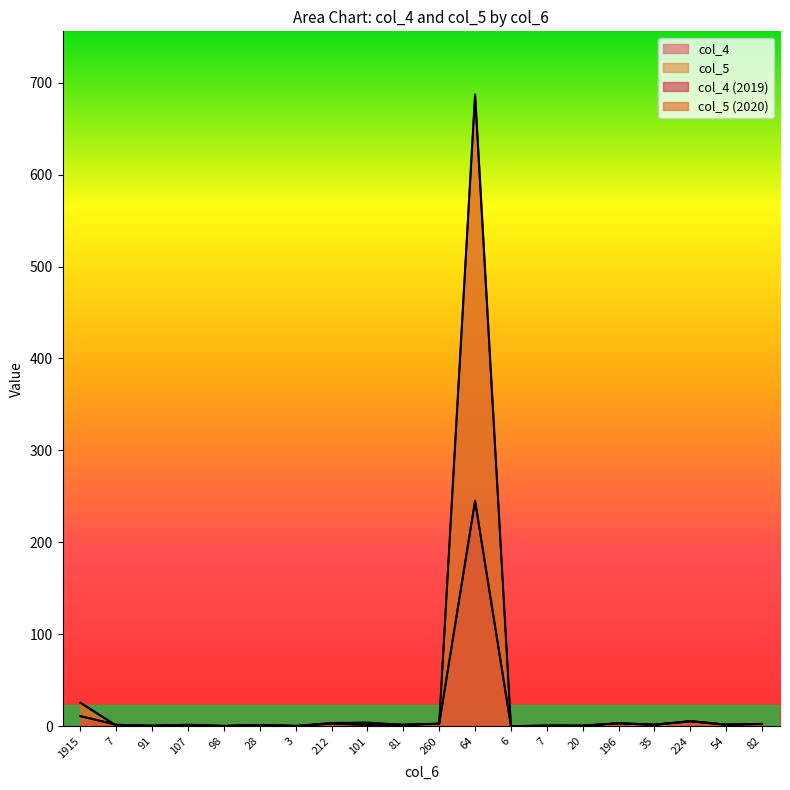

Rank the series by their average value, from lowest to highest.

col_4, col_5